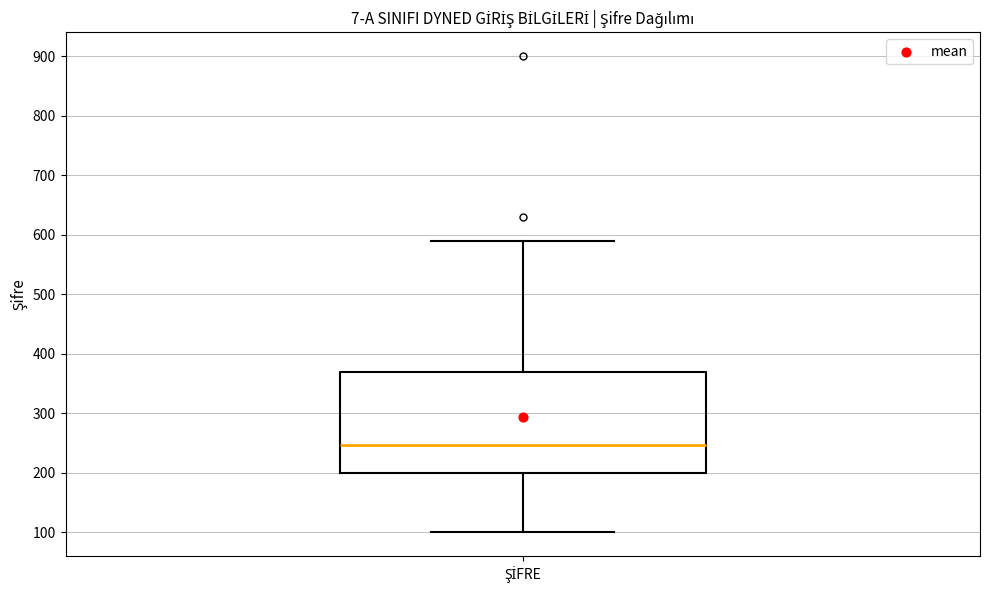

Read this box plot against the y-axis: the position of the median line, the range covered by the box, and the ends of both whiskers. The values are not printed on the chart, so give them approximately, as read against the axis.

median 250, box 200 to 370, whiskers 100 to 590